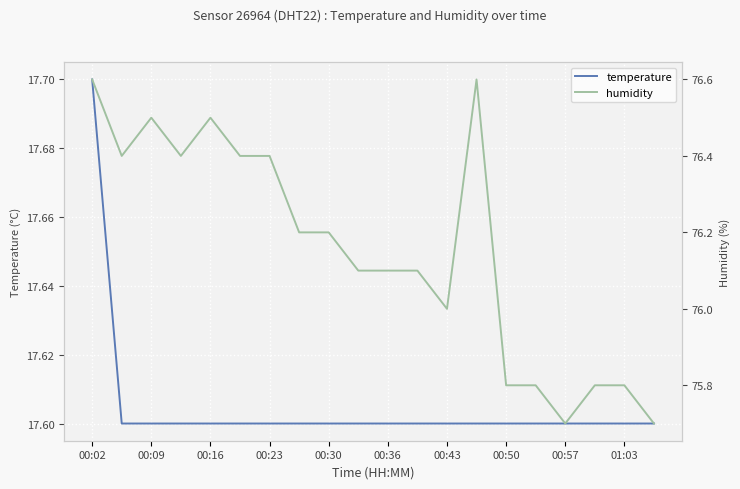

What is the minimum value for temperature?

17.6